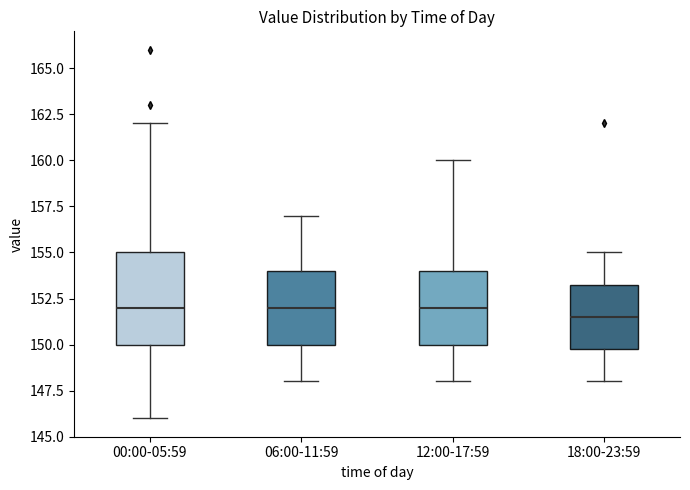

Which box is the tallest, from its lower edge to its upper edge?

00:00-05:59